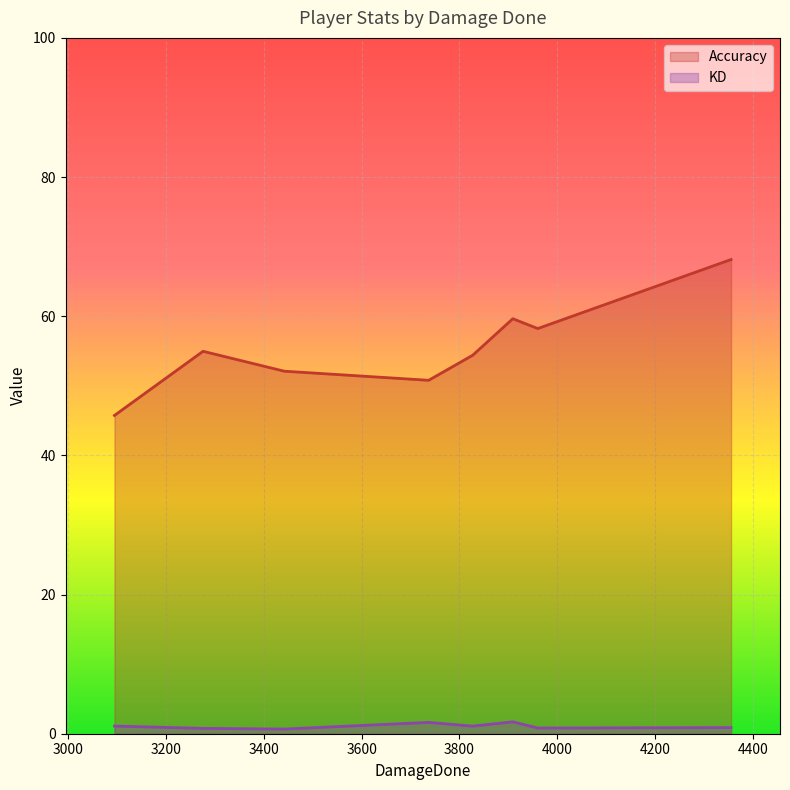

Is the value of Accuracy at 3442 greater than the value of KD at 3276?

Yes